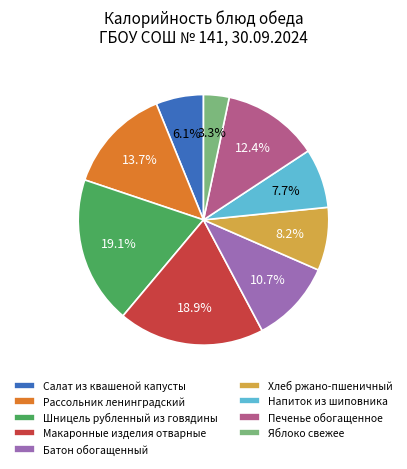

Is Рассольник ленинградский the majority of the pie?

No